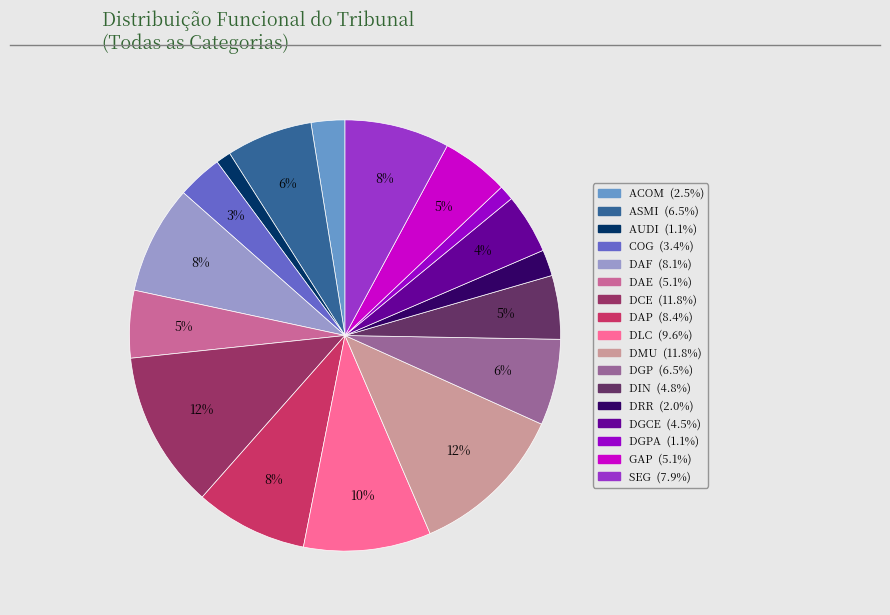

Is there any slice that represents more than half of the pie?

No